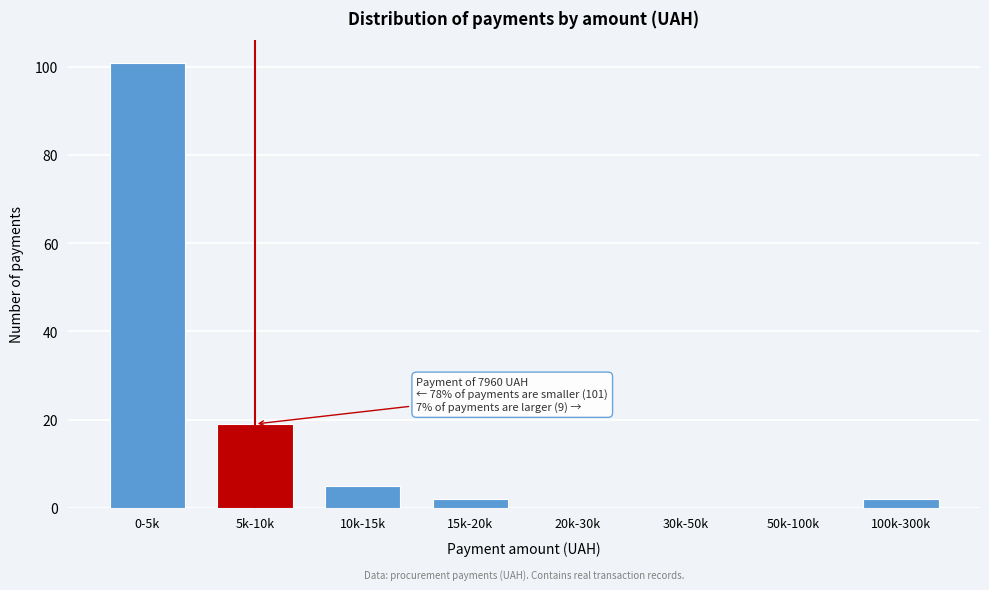

Reading left to right, transcribe all the data shown in this chart.

0-5k=101	5k-10k=19	10k-15k=5	15k-20k=2	20k-30k=0	30k-50k=0	50k-100k=0	100k-300k=2